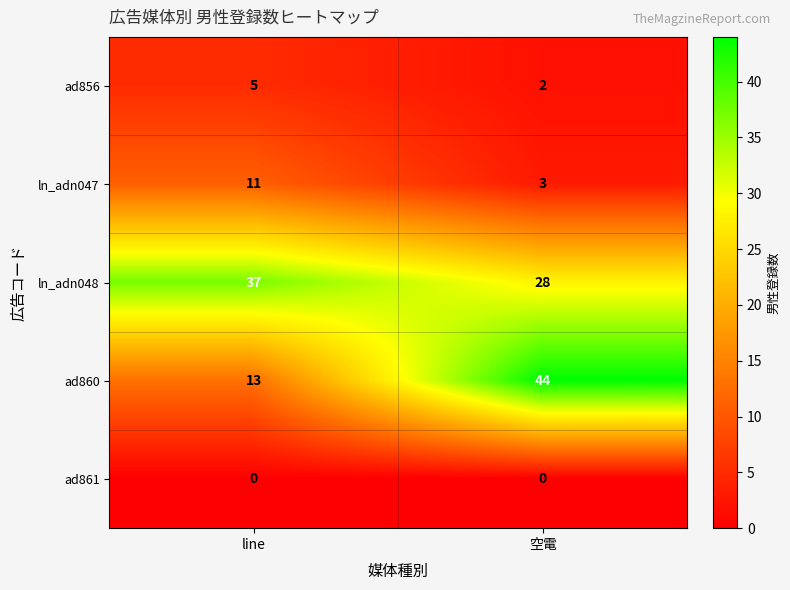

Which series has the largest range (max minus min)?

ad860